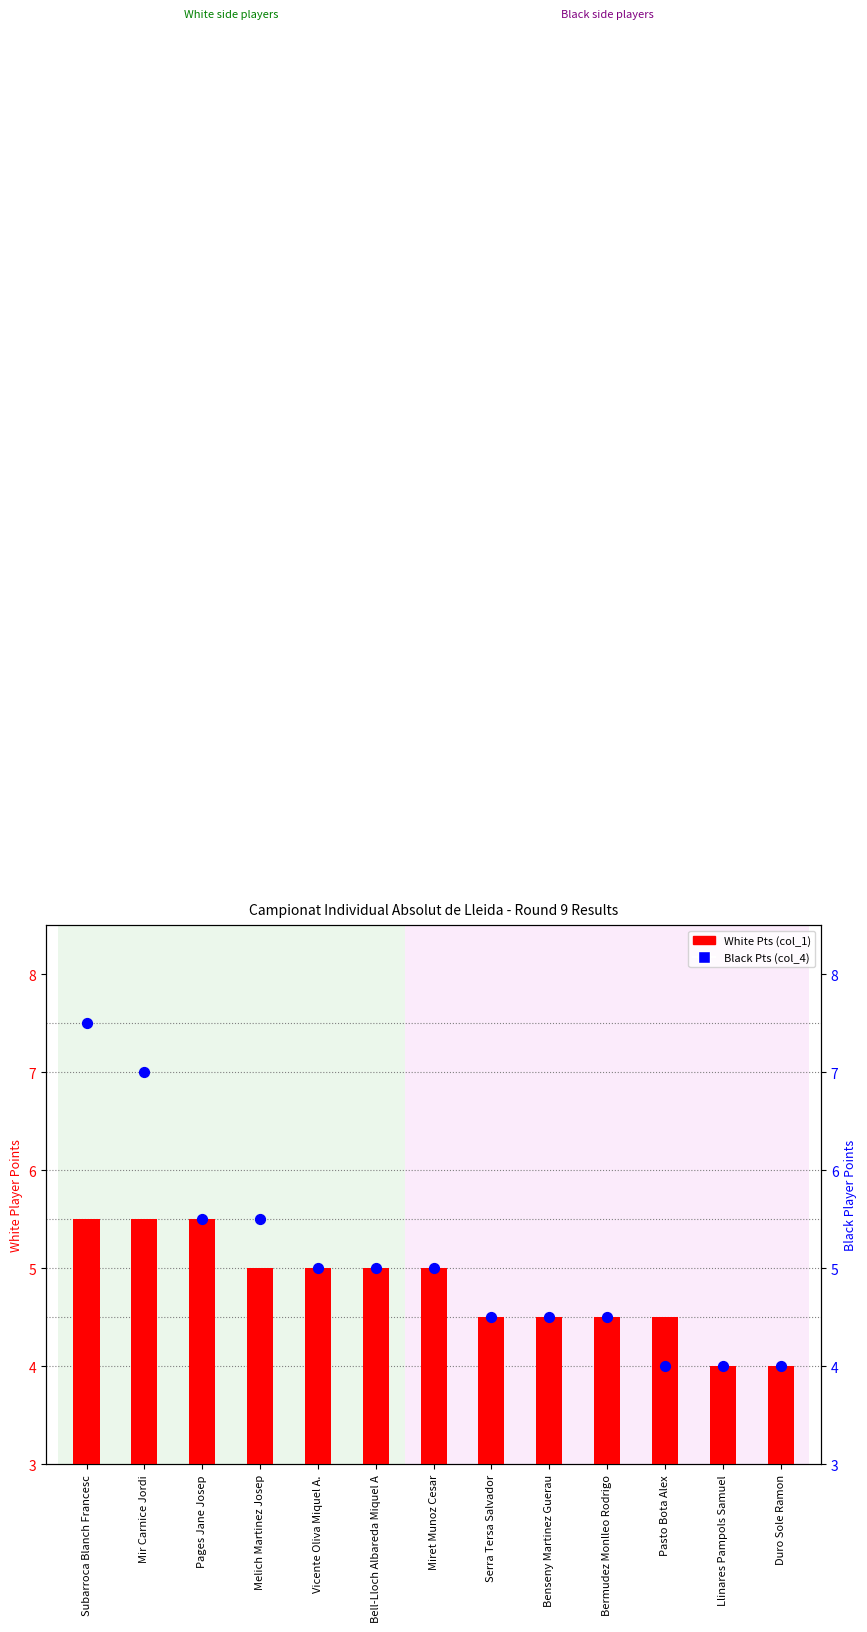

Is the value of Black Pts (col_4) at Vicente Oliva Miquel A. greater than the value of White Pts (col_1) at Subarroca Blanch Francesc?

No